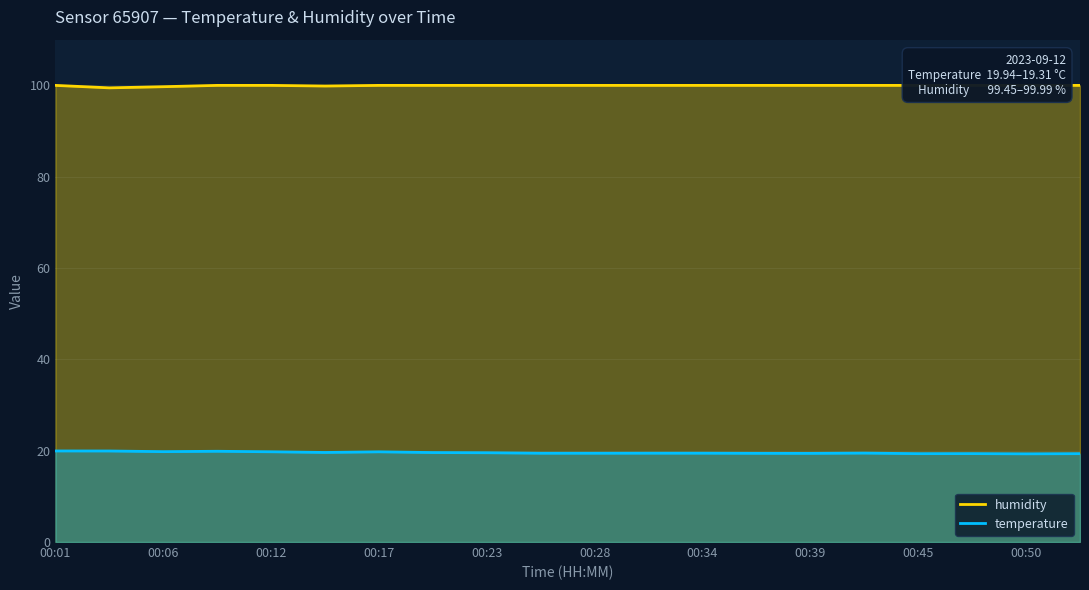

True or false: humidity and temperature cross at least once.

False